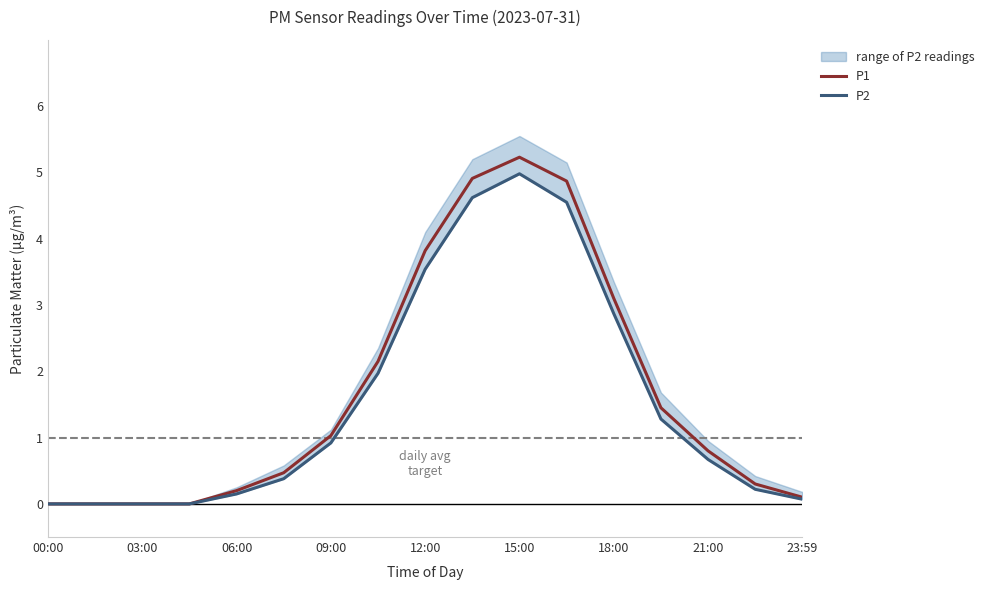

What is the spread (max minus min) of values at 11?

0.3